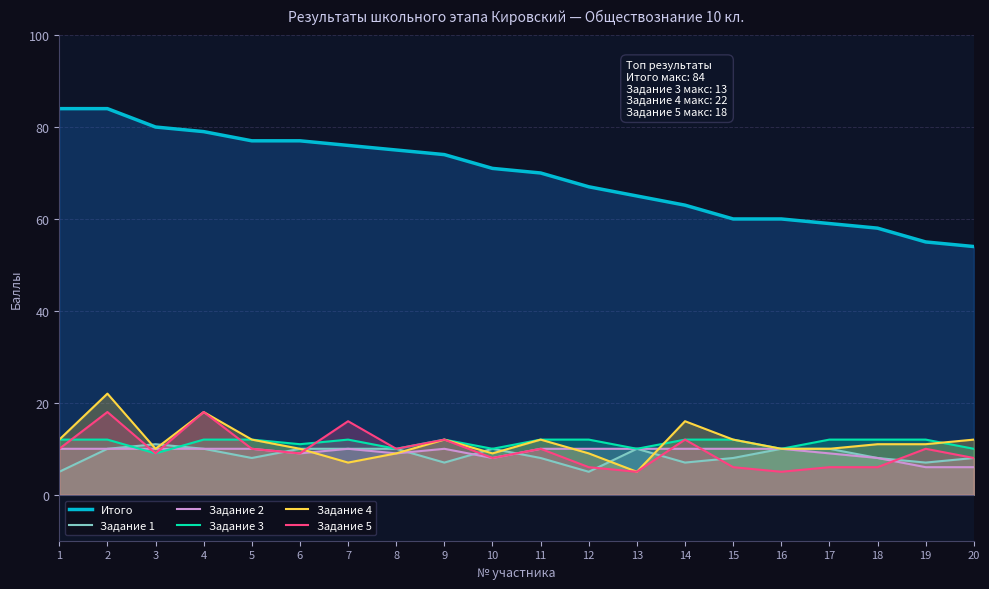

How many values in the Итого series are below 71?

10